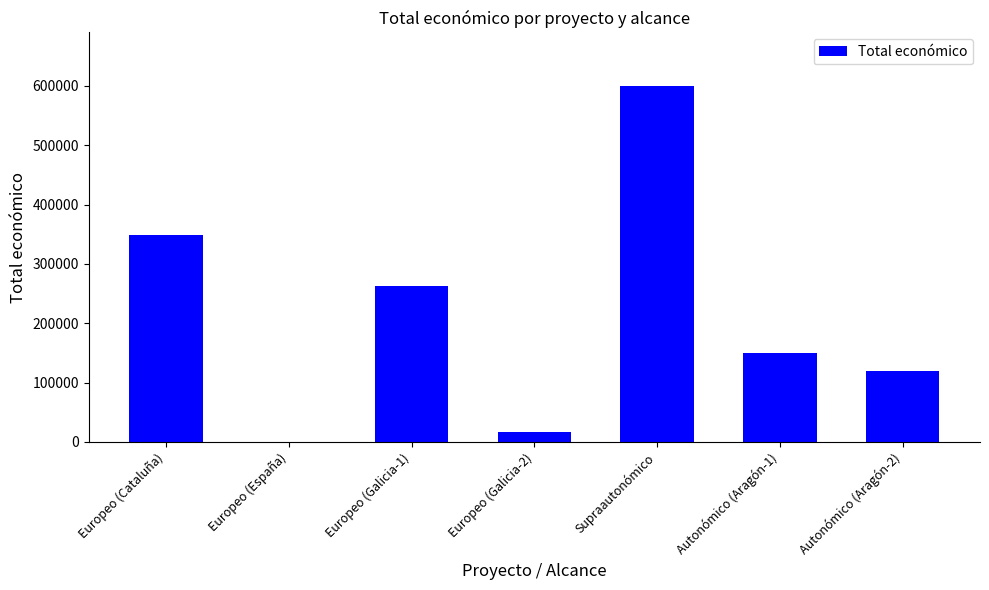

Is it true that the value at Autonómico (Aragón-2) is 200488?

False